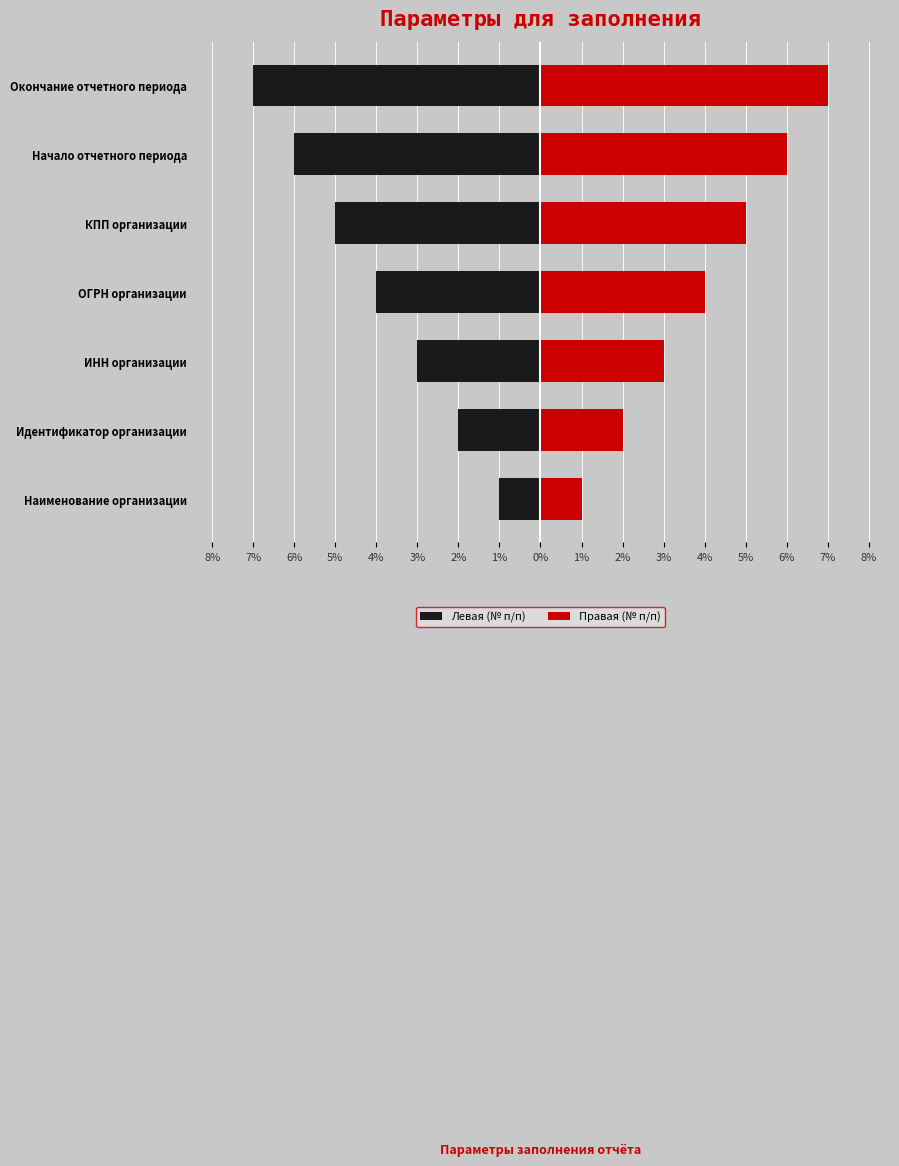

What position from the left is ИНН организации?

3